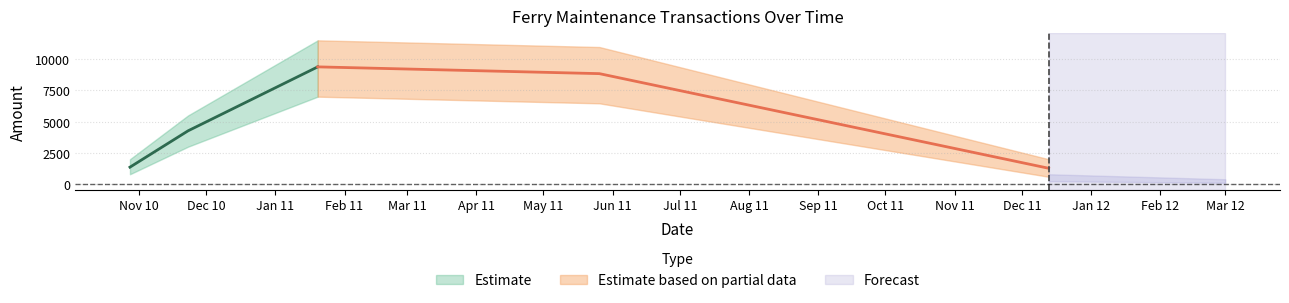

At which label does the data first exceed 8768?

2011-01-20